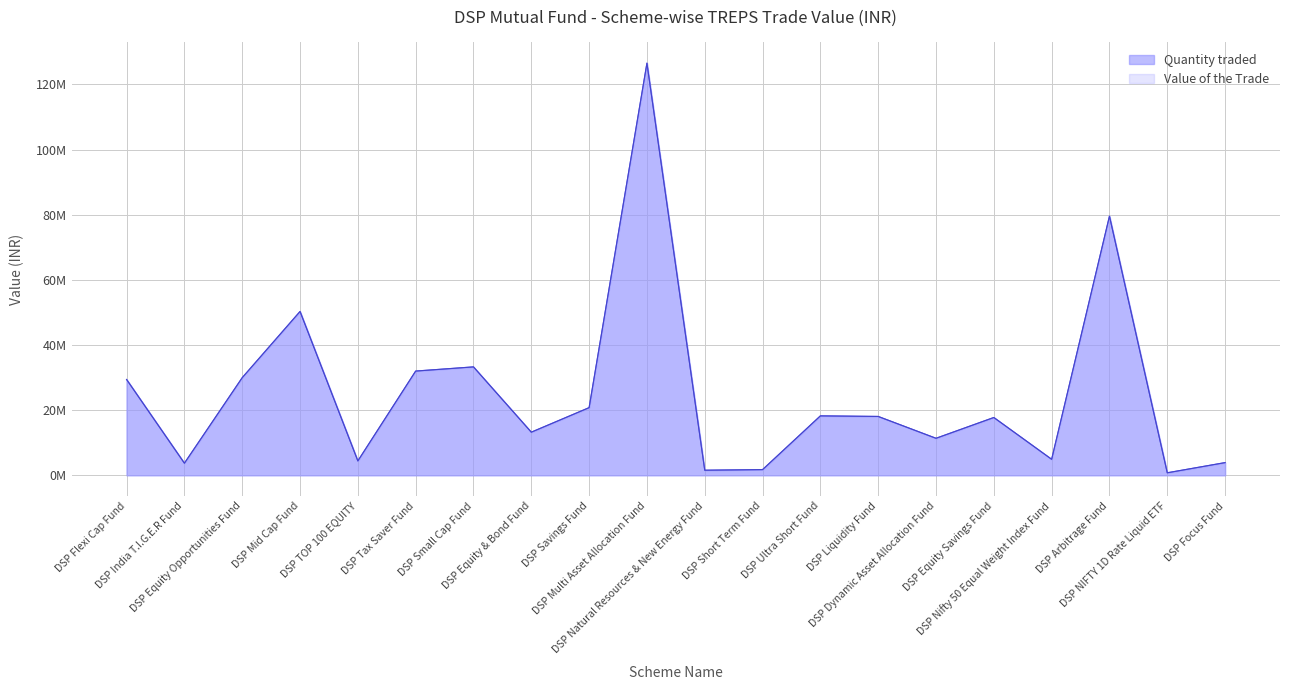

Reading left to right, list all the values displayed in this chart.

Quantity traded: 29413685.1	3712135.1	29976634.8	50305796.6	4410176.3	31999672.5	33283965.9	13237393.0	20770436.4	126556022.0	1552817.9	1738694.3	18240798.2	18064484.5	11360262.8	17742972.6	4908908.7	79572800.4	763019.6	3887978.5
Value of the Trade: 29402874.5	3710770.7	29965617.2	50287307.4	4408555.4	31987911.5	33271732.8	13232527.7	20762802.5	126509508.0	1552247.1	1738055.2	18234094.1	18057845.2	11356087.4	17736451.4	4907104.5	79543554.6	762739.2	3886549.6